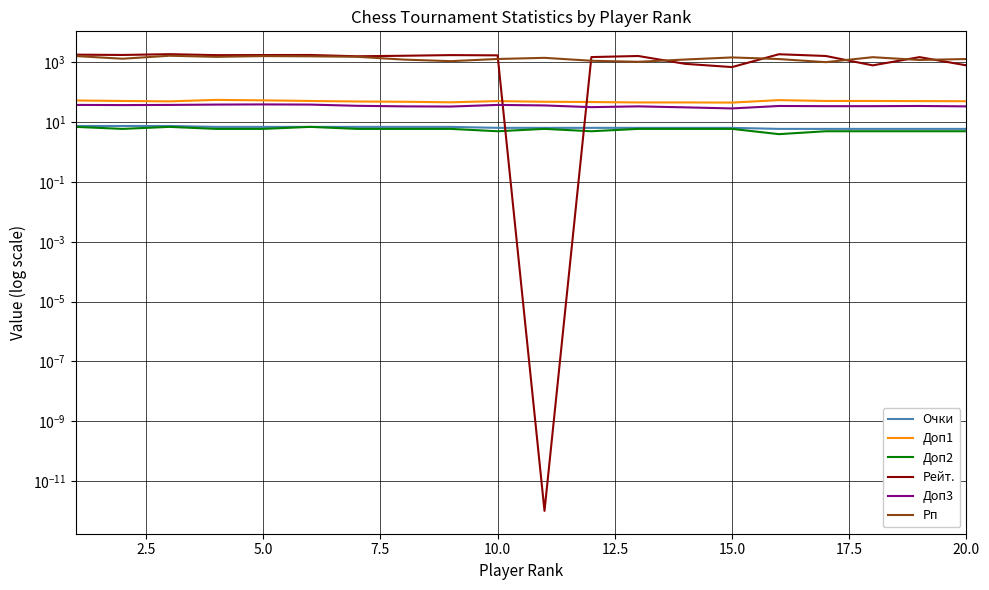

In Рейт., how many points are higher than both neighbors (excluding endpoints)?

6